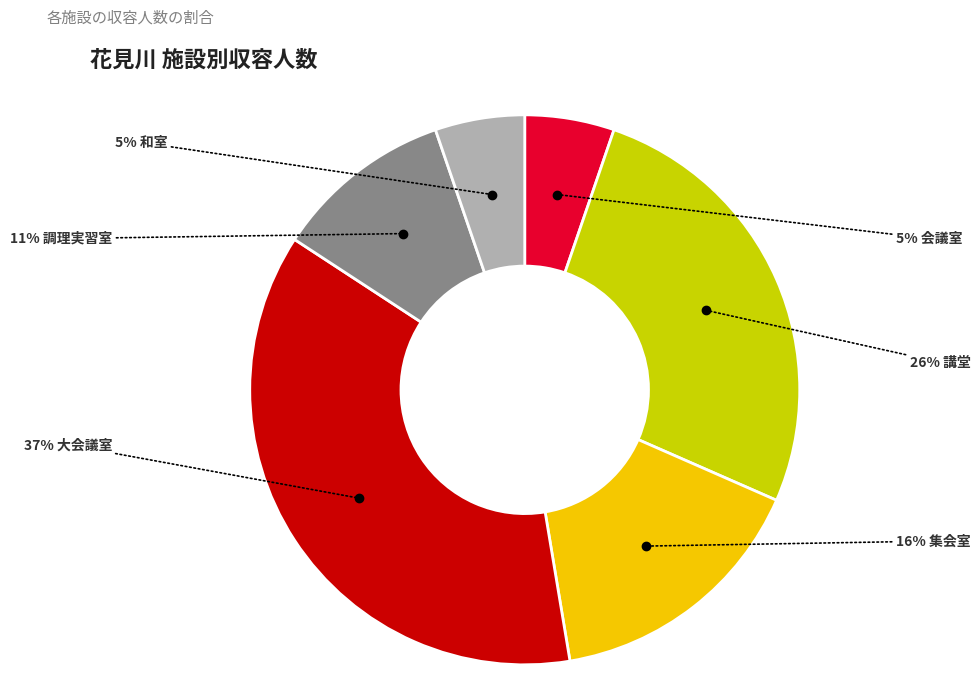

How many slices are in this pie chart?

6